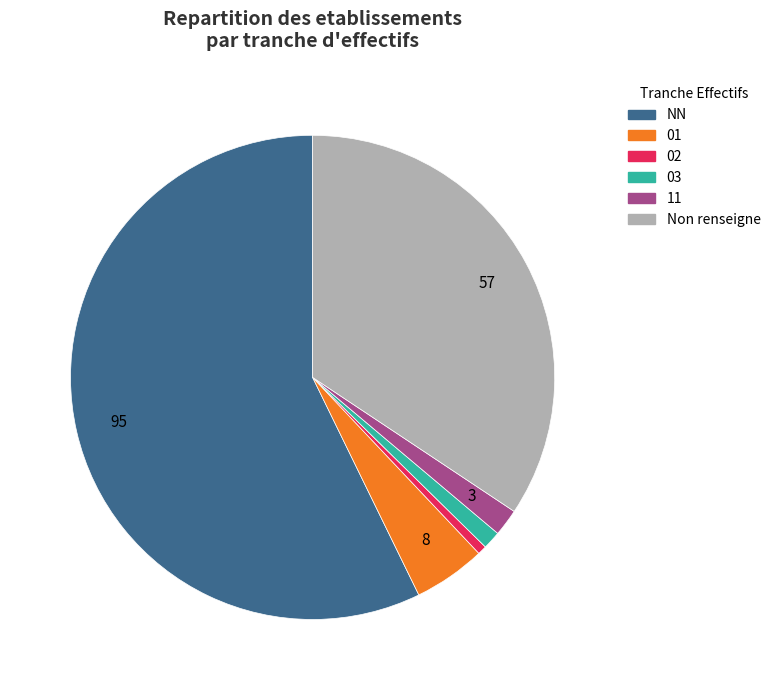

What is the ratio of the value at Non renseigne to the value at 01?

7.1